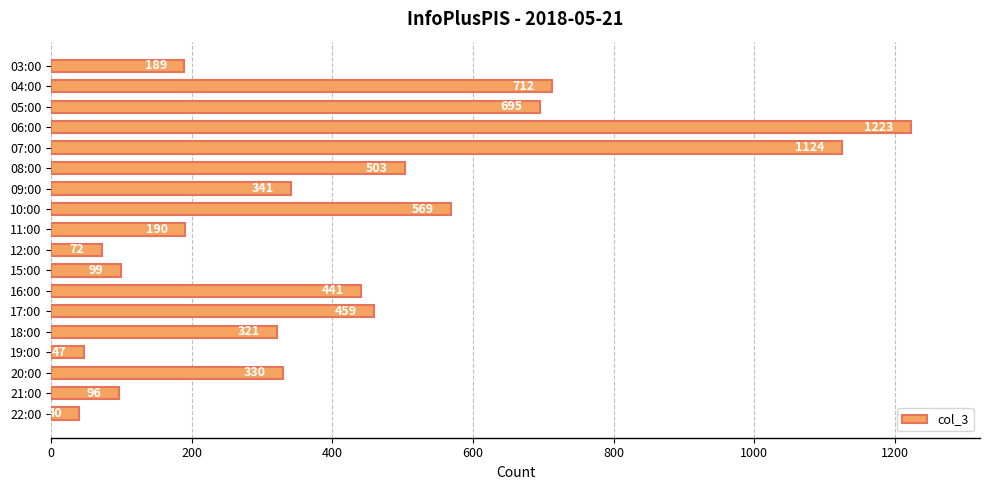

At which label is the value closest to 631?

10:00